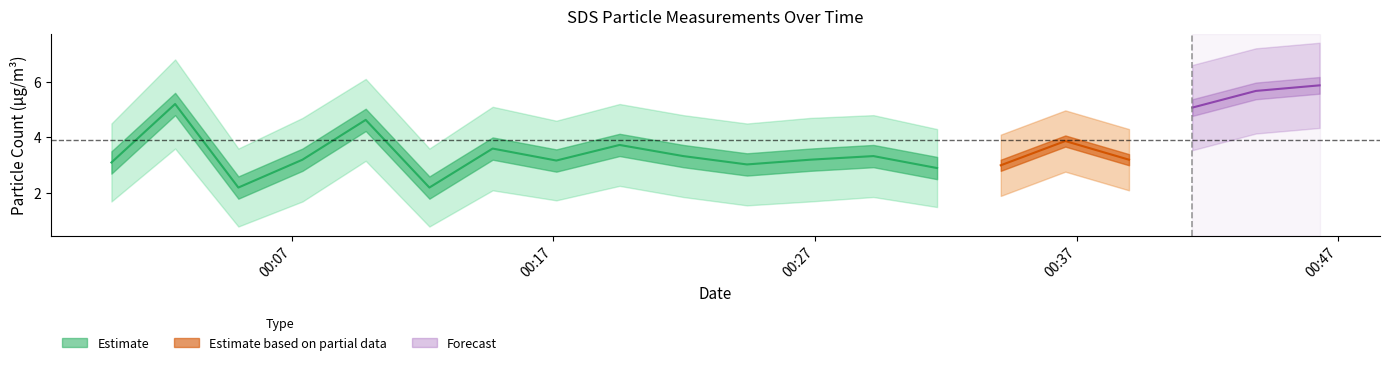

Is the value of SDS_P2 at 2024/01/08 00:31:40 greater than the value of SDS_P1_hi at 2024/01/08 00:17:07?

No